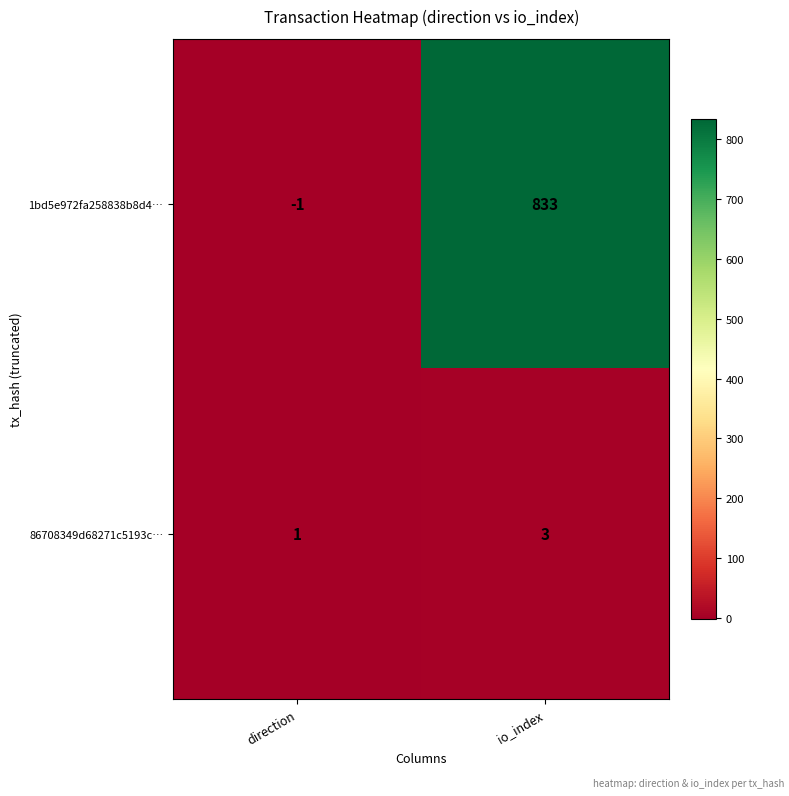

Which category has the highest value in the 86708349d68271c5193c… series?

io_index